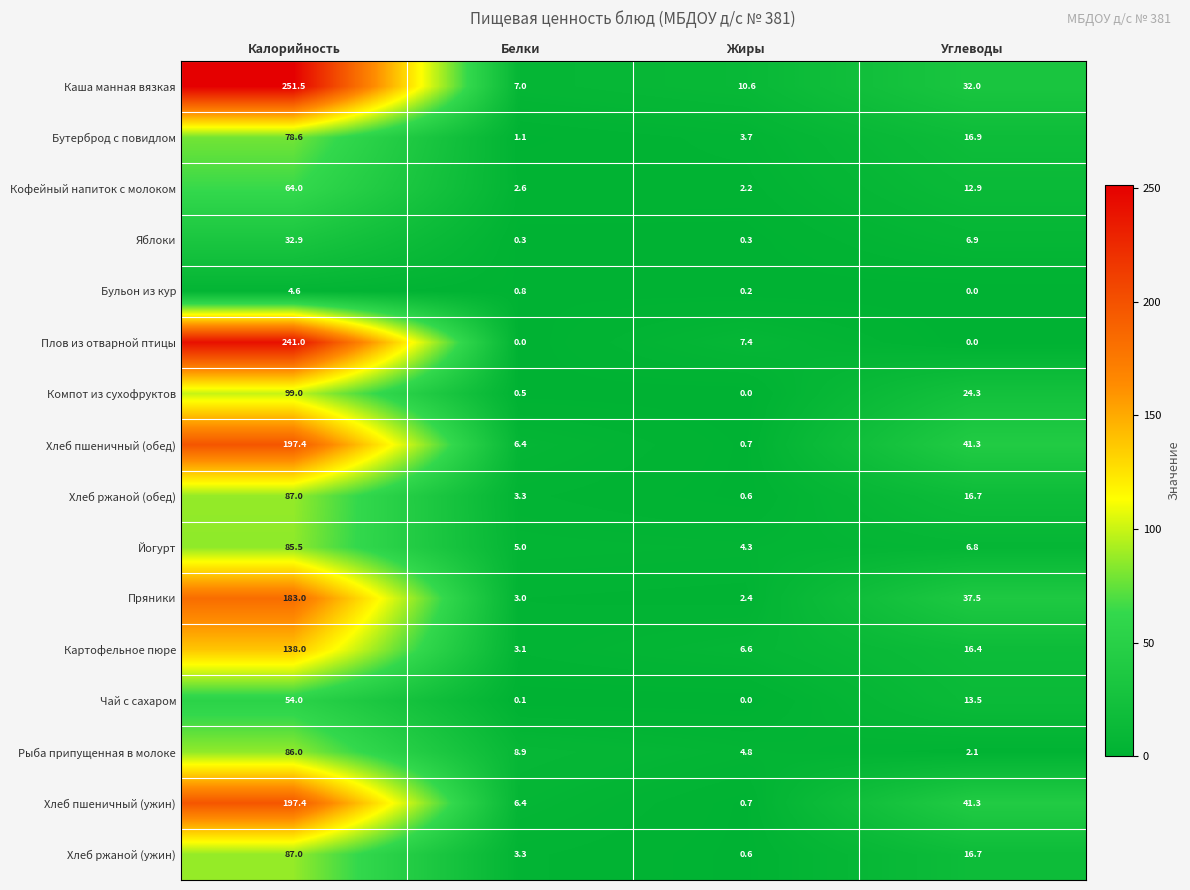

What is the maximum value for Бутерброд с повидлом?

78.6